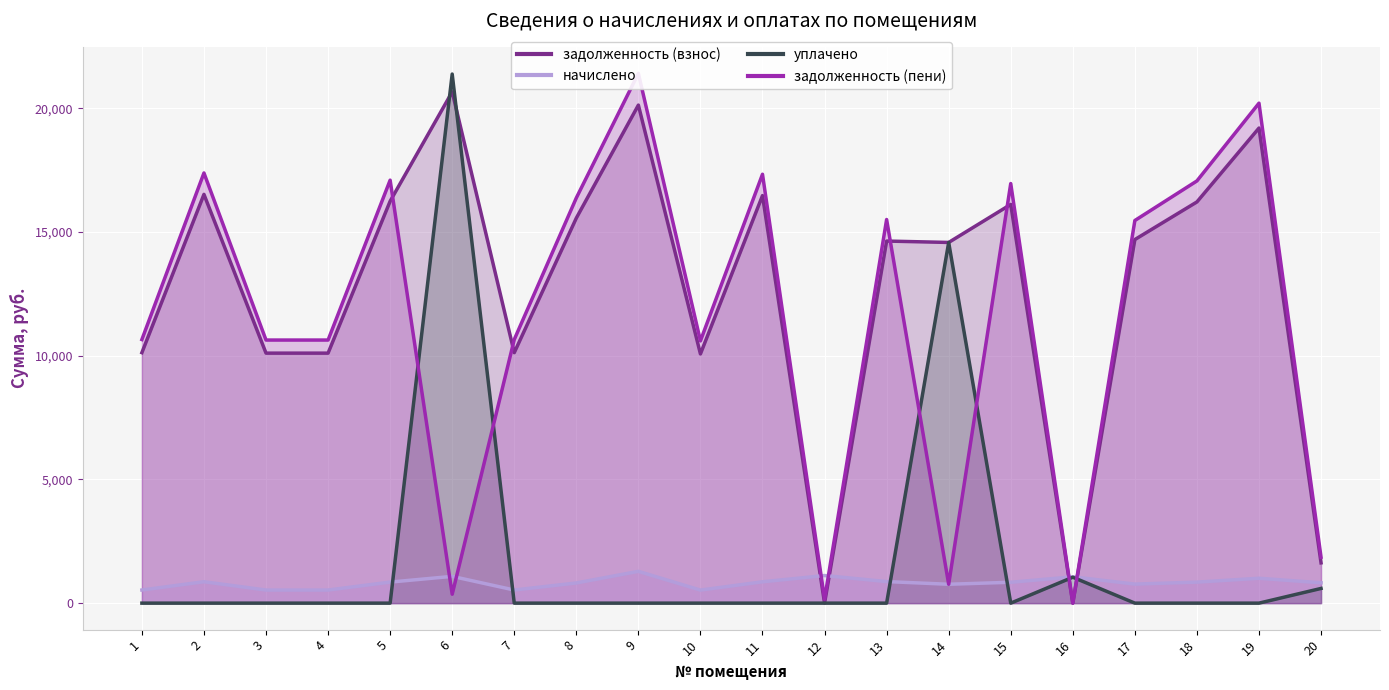

Is it true that начислено equals 849.0 at 18?

True